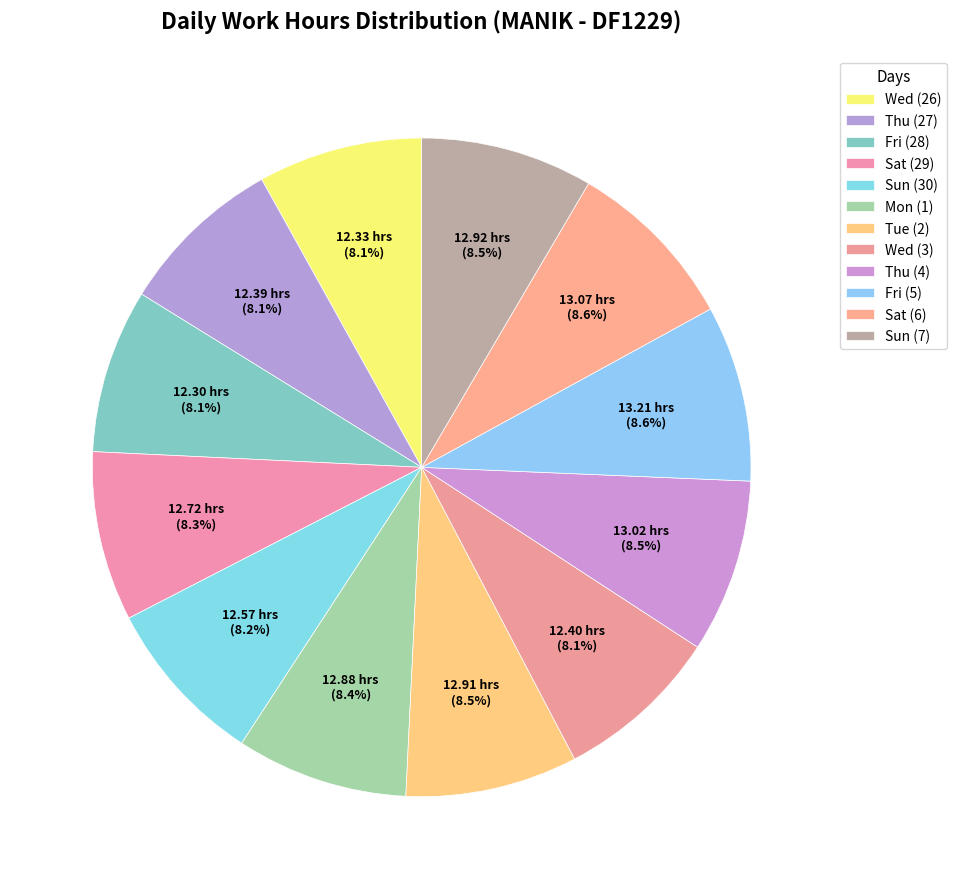

Between Sun (7) and Mon (1), which is larger?

Sun (7)